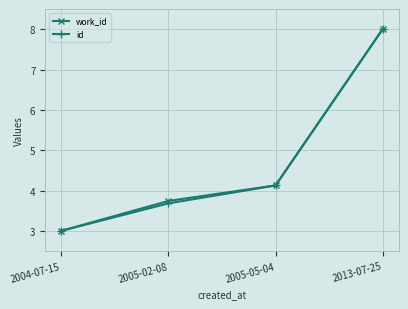

At which category does the chart reach its minimum across all series?

2004-07-15